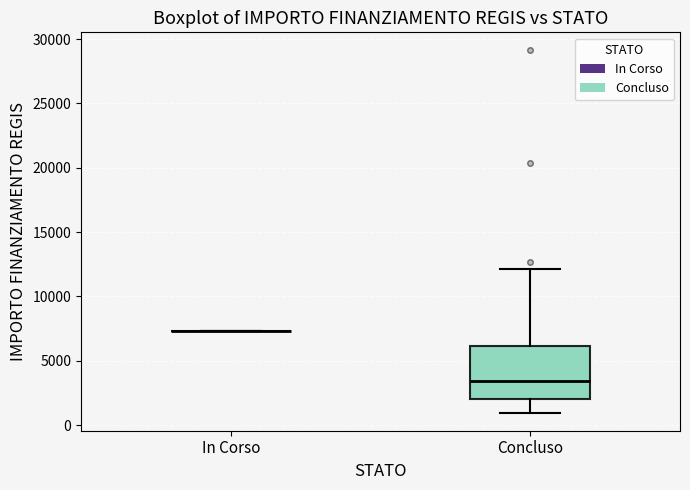

Comparing the boxes themselves (not the whiskers), which one is the tallest?

Concluso